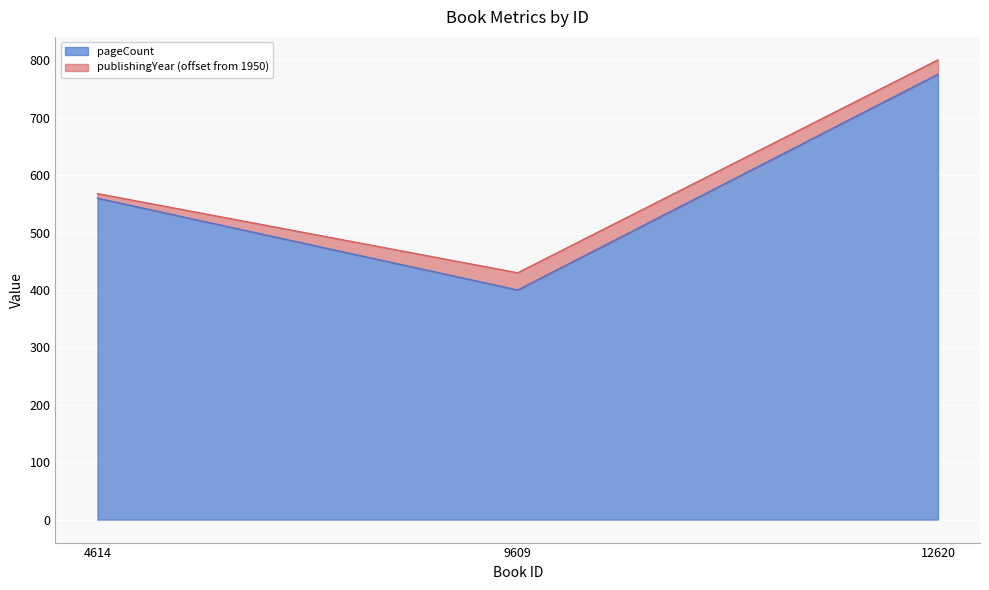

Rank the categories by value from highest to lowest.

12620, 4614, 9609